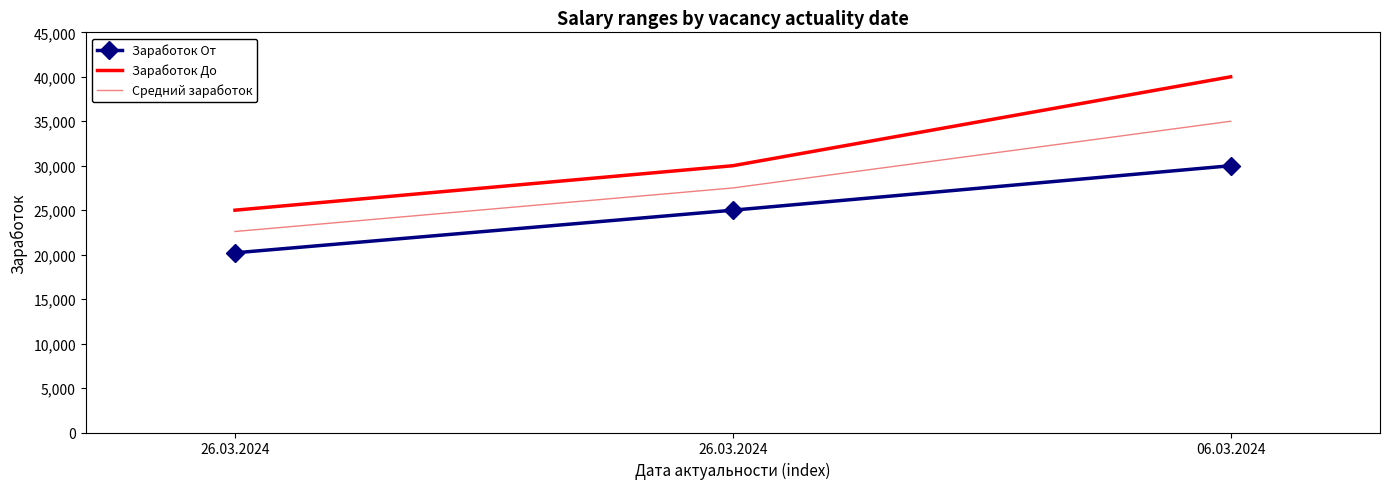

What is the total value across all series at 26.03.2024?

67807.5